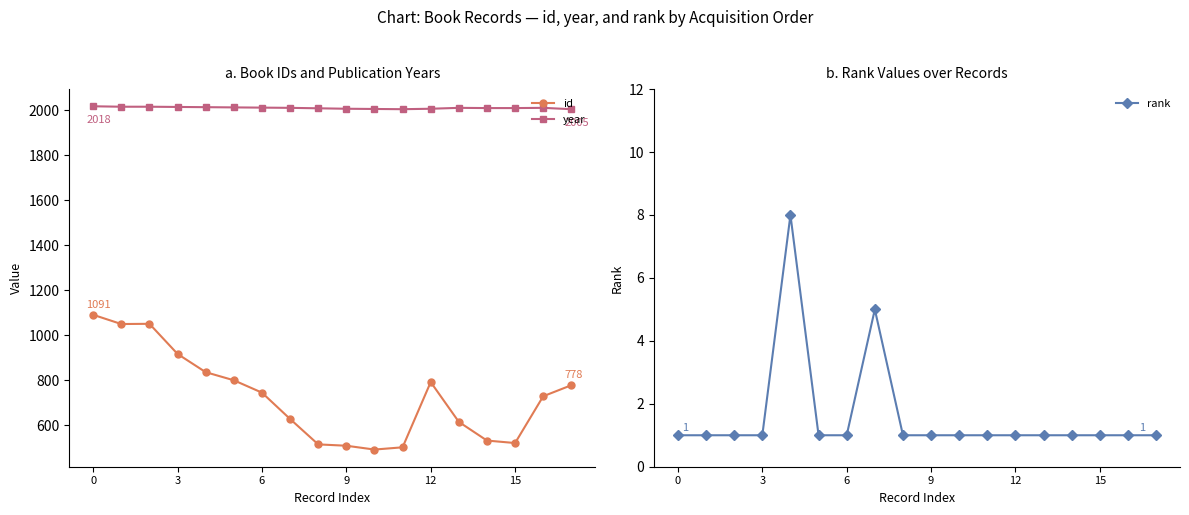

How many lines are shown in the chart?

3